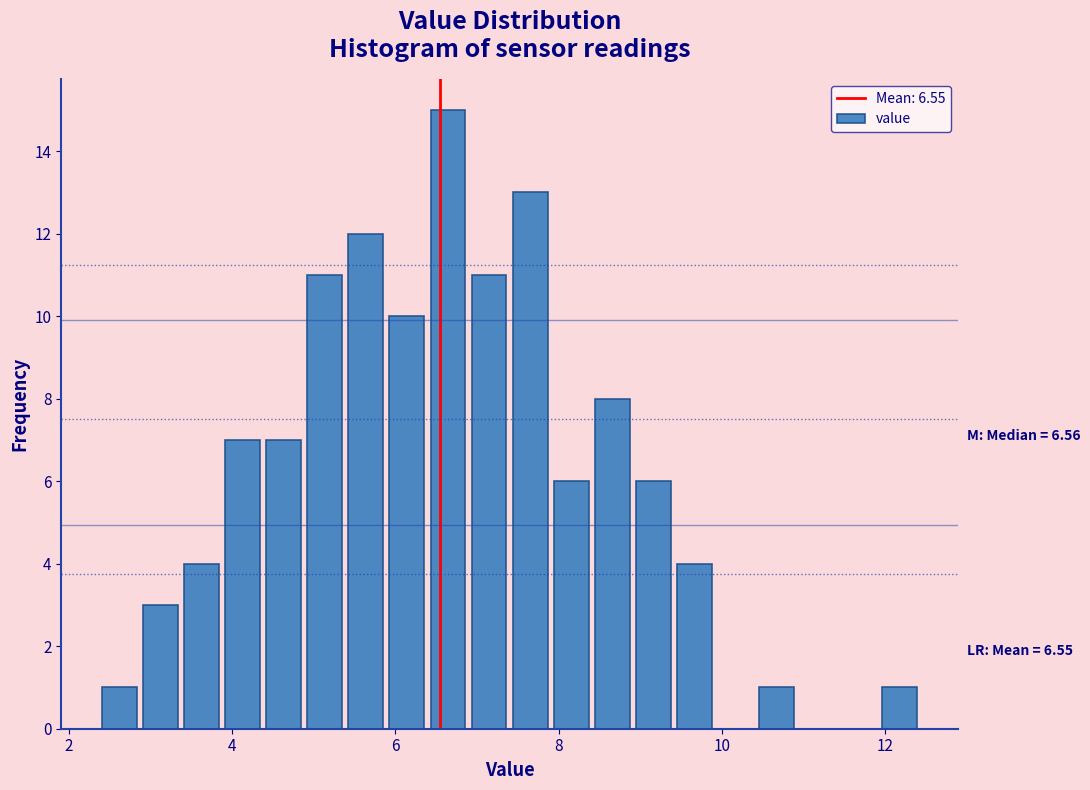

Read against the x-axis, roughly where is the centre of the tallest bar?

6.6